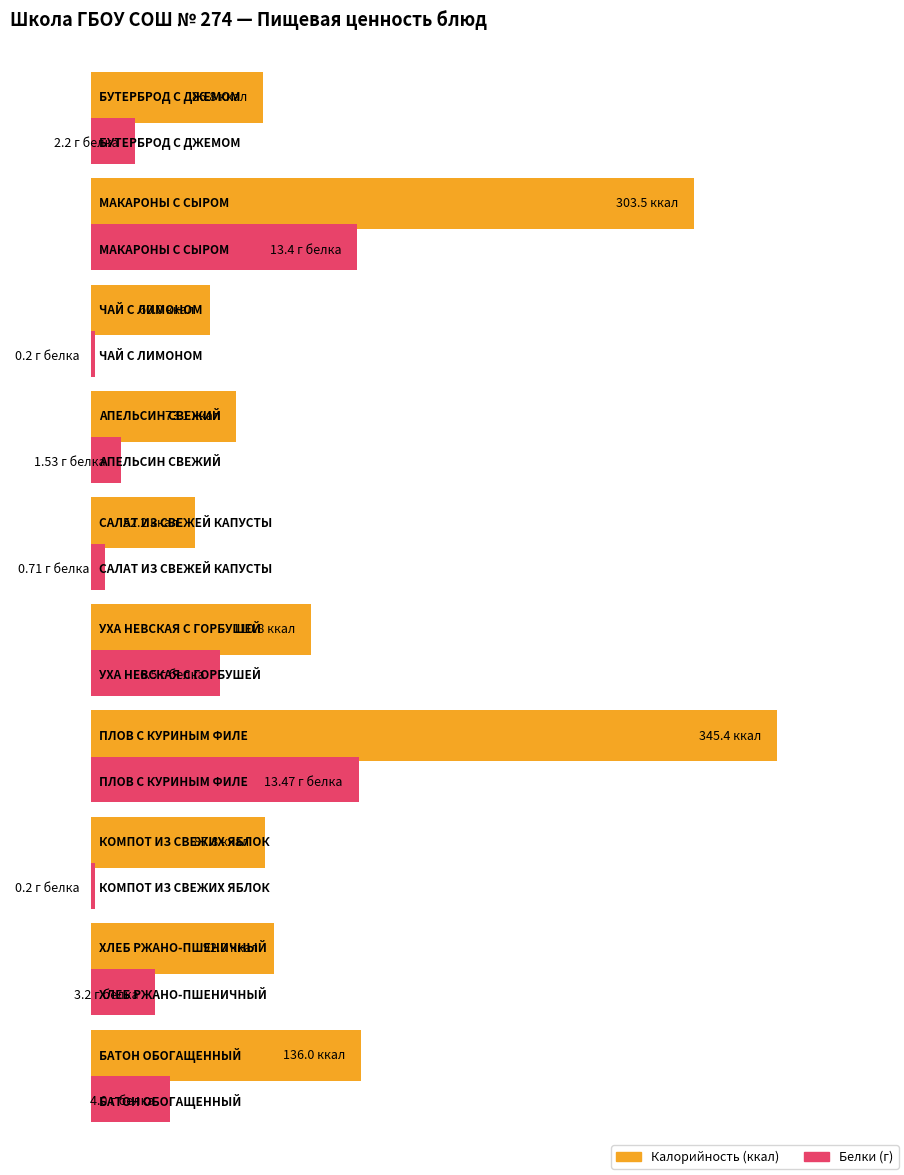

At which label does Белки first exceed 3?

МАКАРОНЫ С СЫРОМ